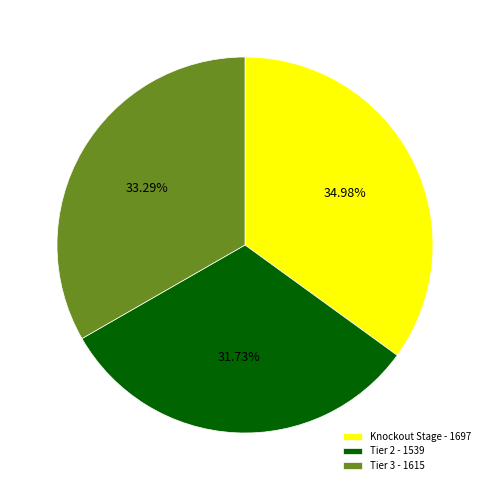

What is the total percentage of Knockout Stage and Tier 2?

66.7%